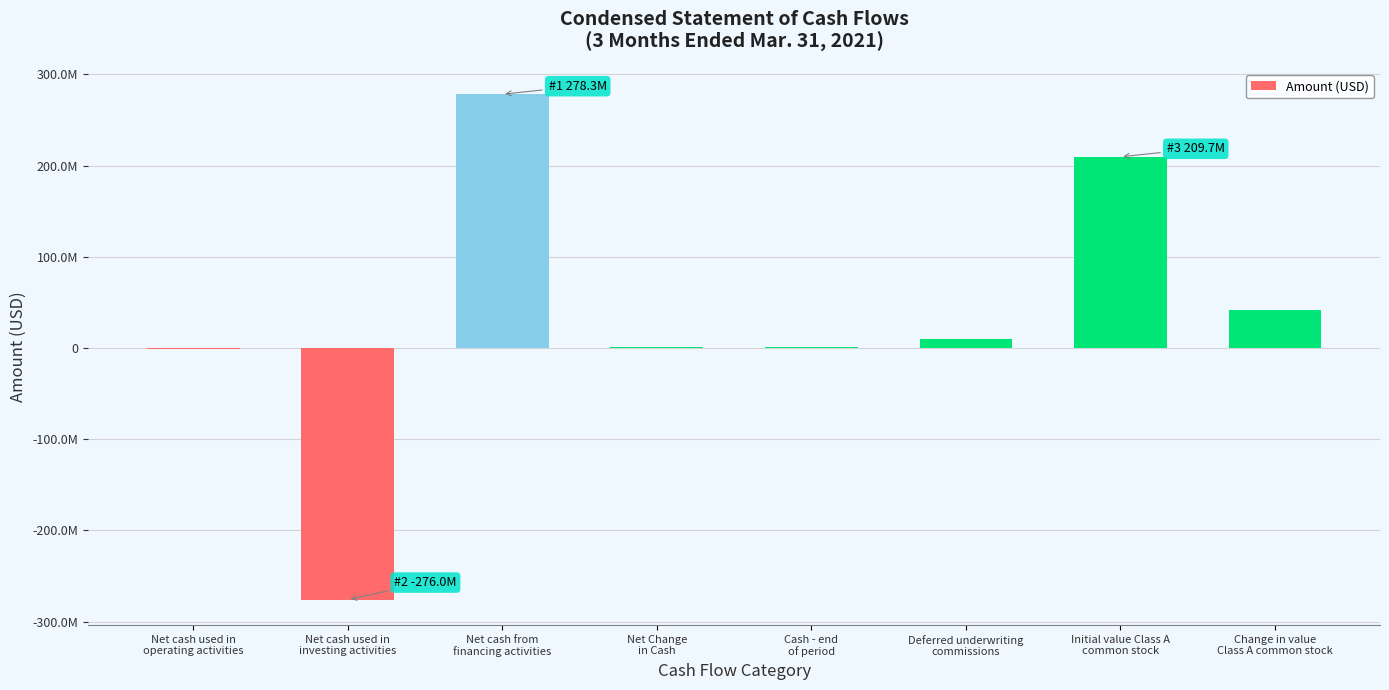

Count the number of data series in this chart.

1